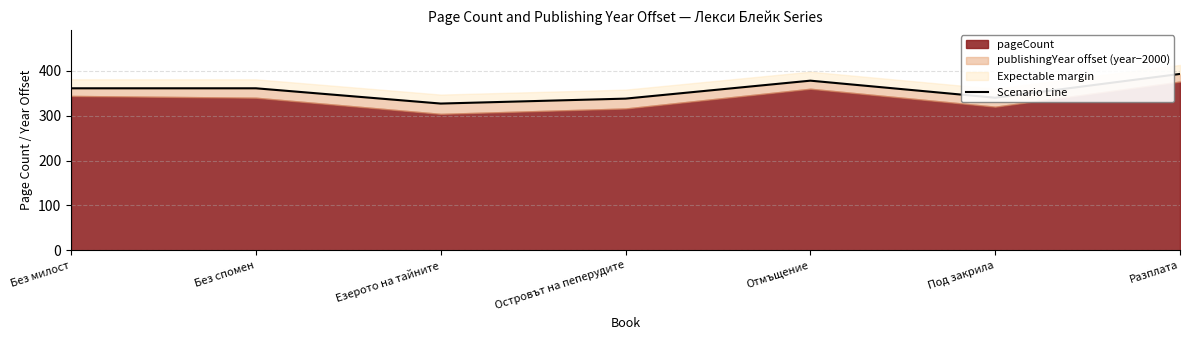

What is the sum of all values?

2498